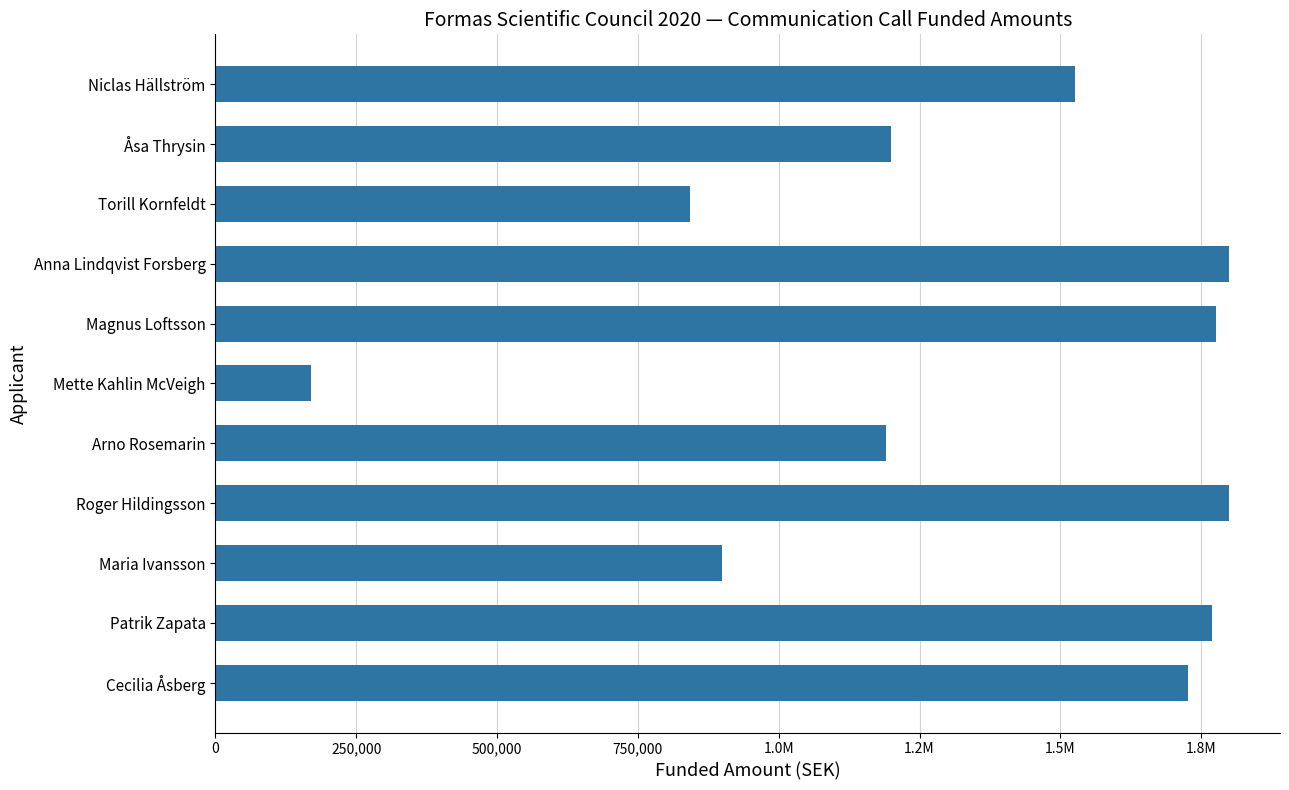

Are the bars horizontal?

Yes